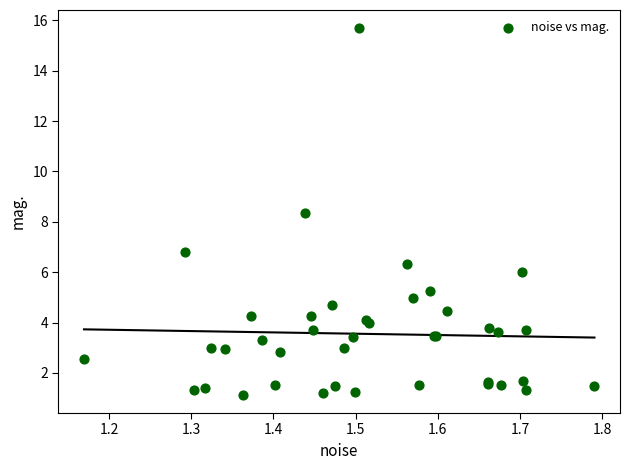

What Y value in the scatter plot is closest to 8?

8.3